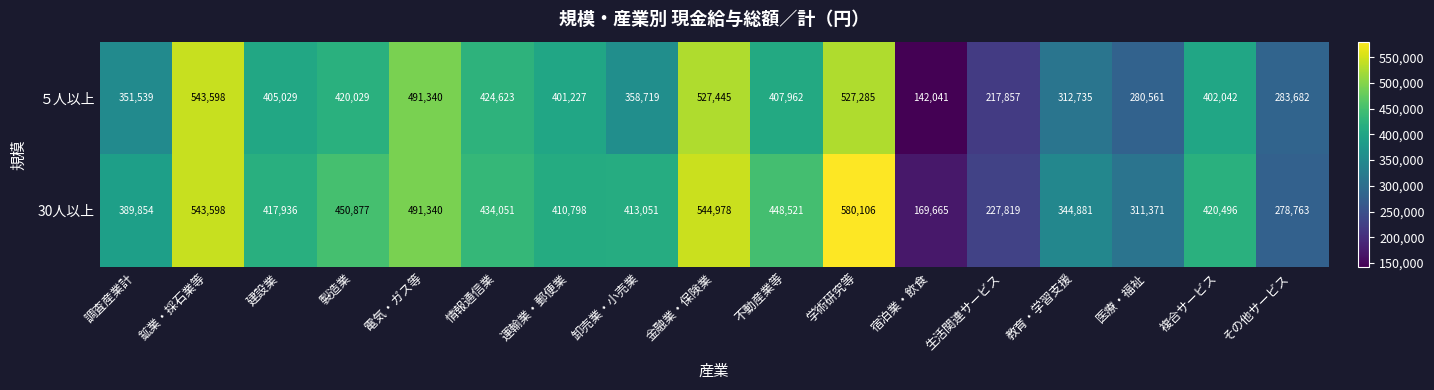

Which series has the largest range (max minus min)?

30人以上